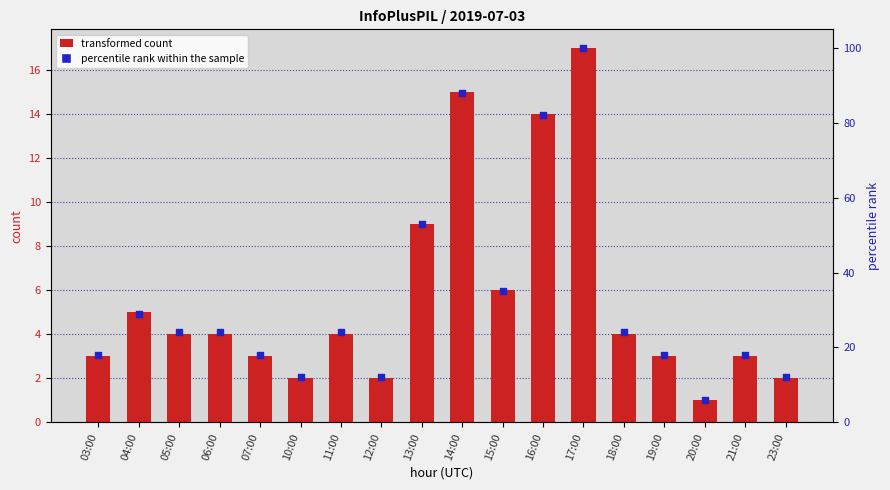

Which series has the widest spread of Y values?

percentile rank within the sample